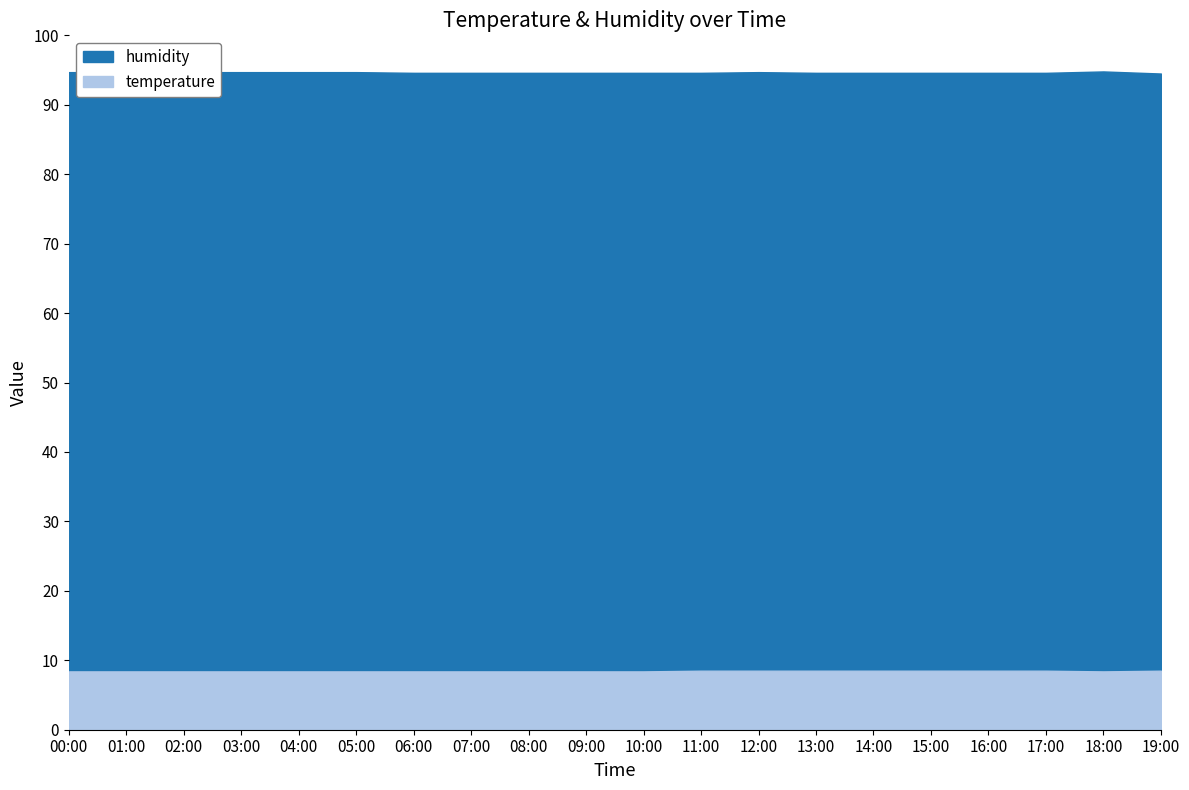

At how many categories does at least one series exceed 15?

20